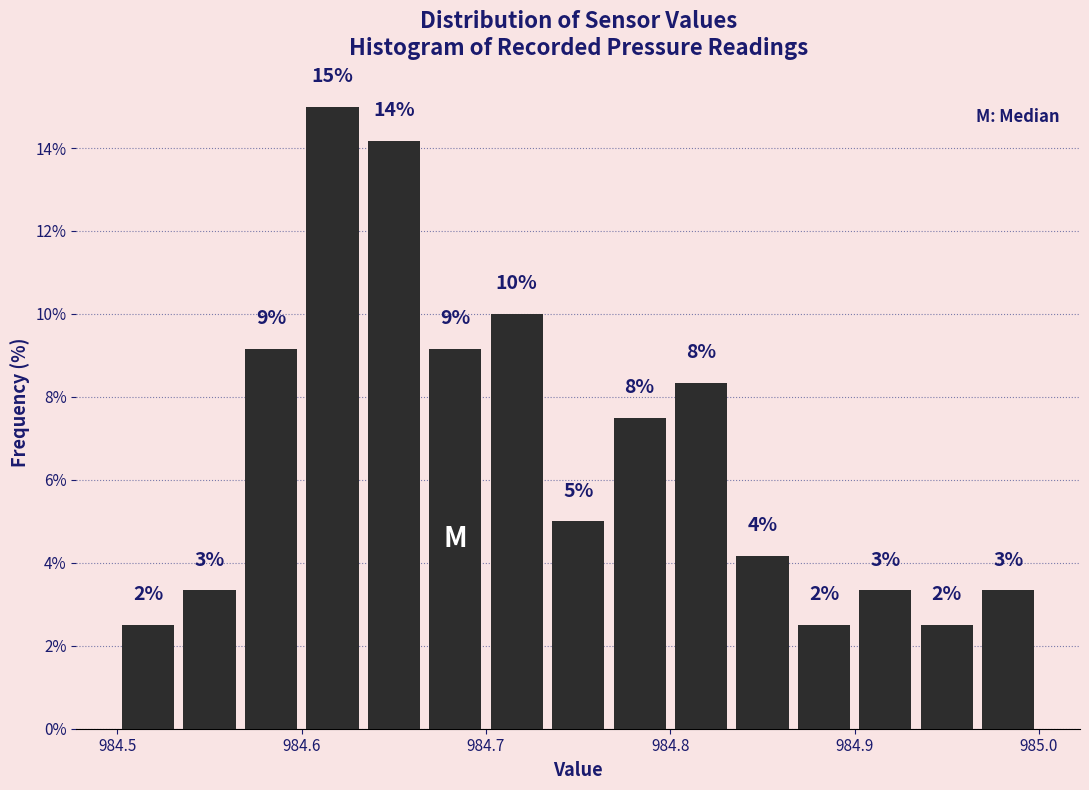

Read against the x-axis, roughly where is the centre of the tallest bar?

984.62